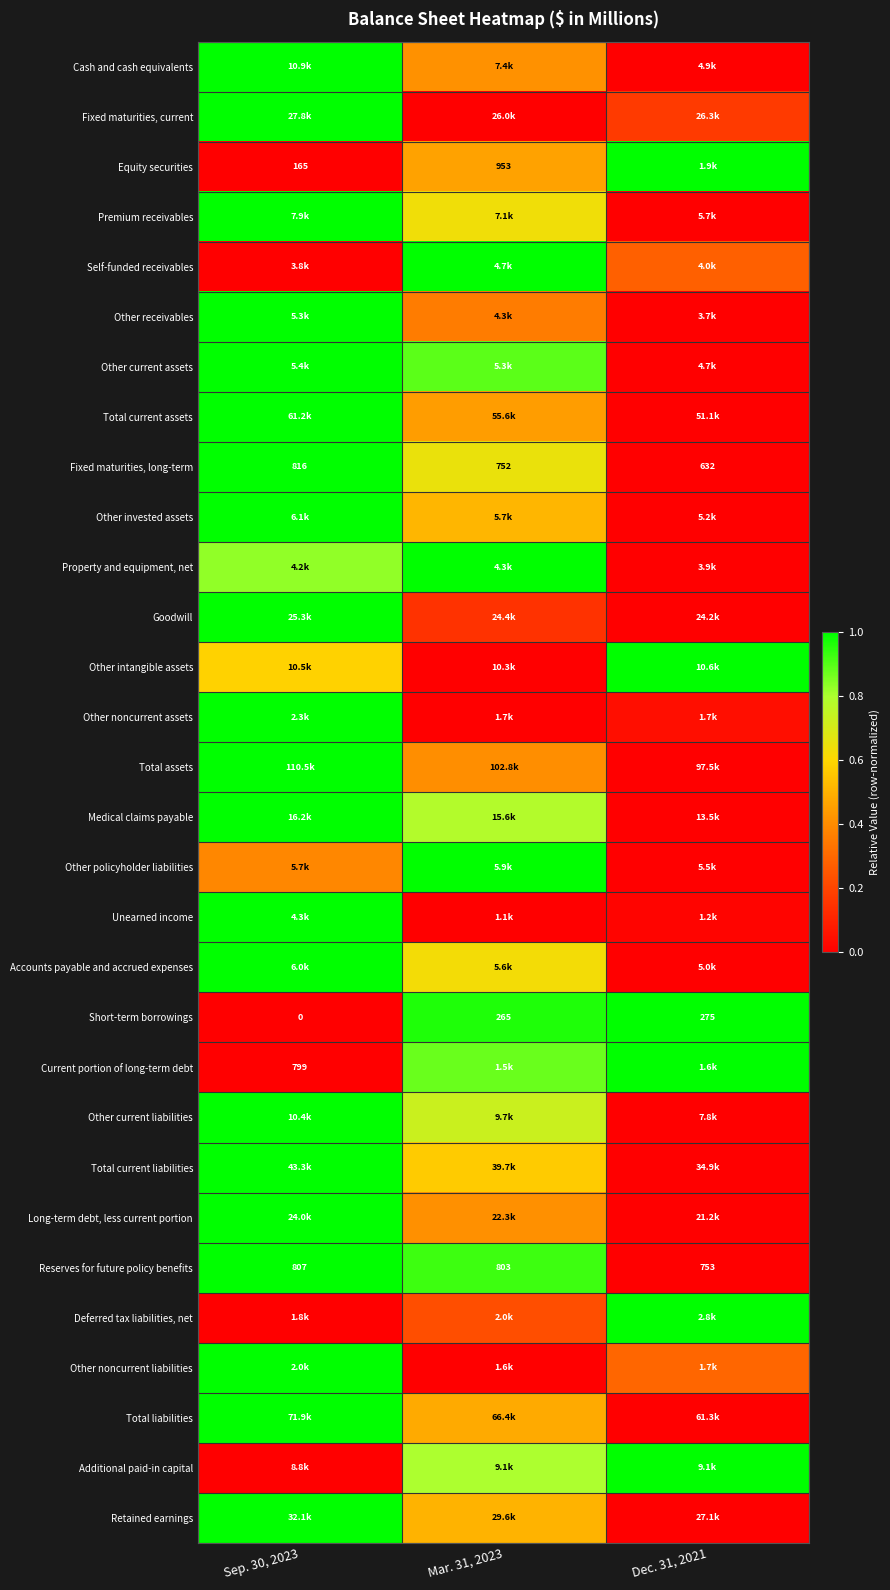

The Medical claims payable series shows 0.6 at Sep. 30, 2023. True or false?

False